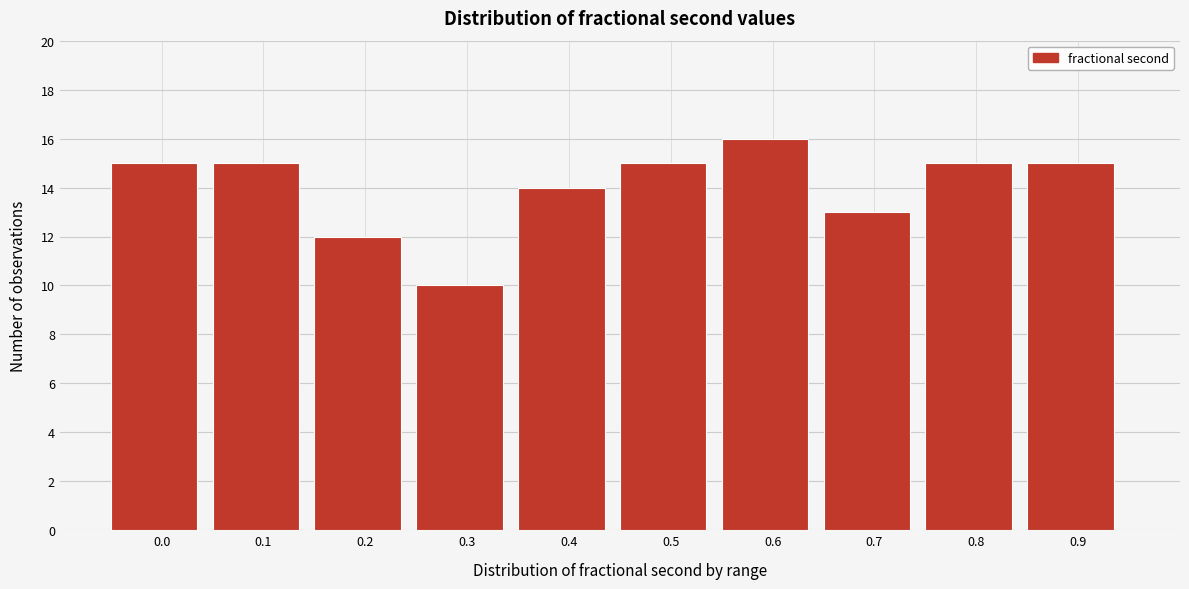

Reading left to right, extract all data points from this chart.

15	15	12	10	14	15	16	13	15	15